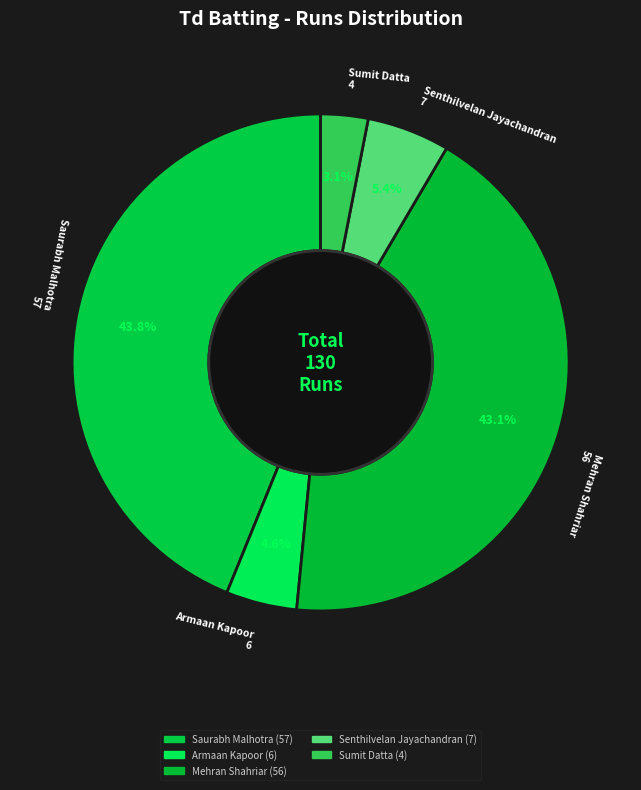

How many slices are in this pie chart?

5